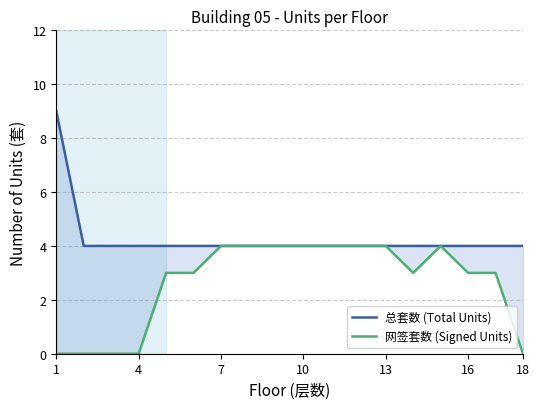

Is it true that 总套数 (Total Units) equals 6 at 18?

False